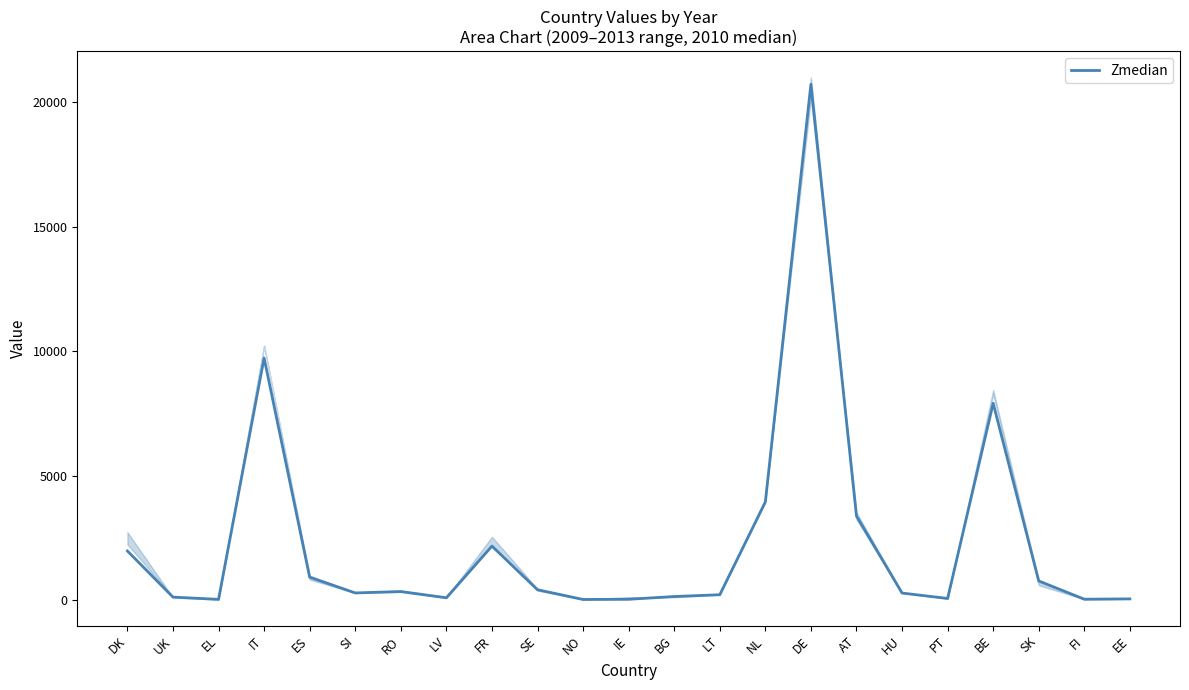

Is it true that the value at IT is 9723?

True